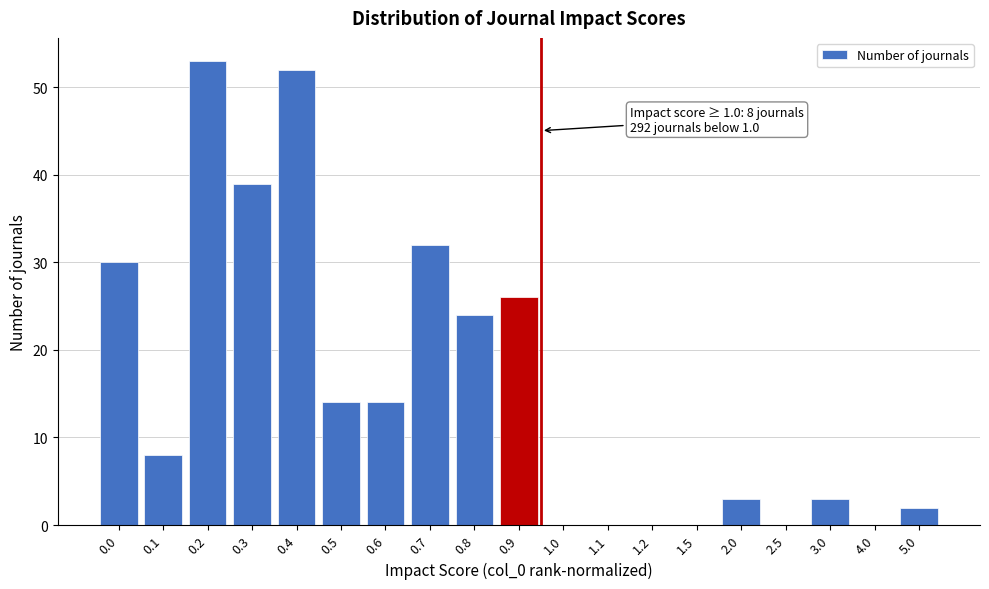

Reading left to right, extract all data points from this chart.

0.0=30	0.1=8	0.2=53	0.3=39	0.4=52	0.5=14	0.6=14	0.7=32	0.8=24	0.9=26	1.0=0	1.1=0	1.2=0	1.5=0	2.0=3	2.5=0	3.0=3	4.0=0	5.0=2